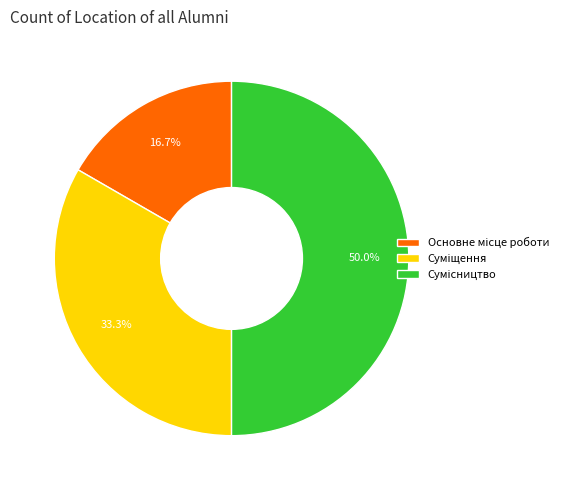

What is the largest slice in the pie chart?

Сумісництво